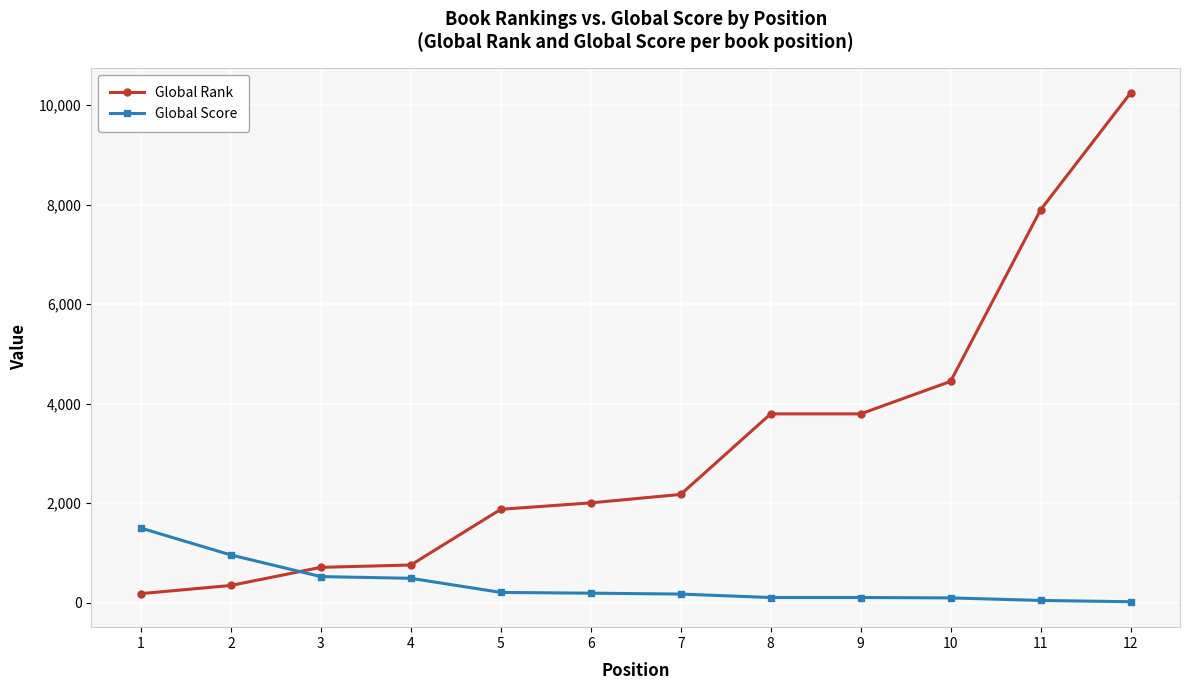

What value does the Global Rank series have at 3, to the nearest 10?

710